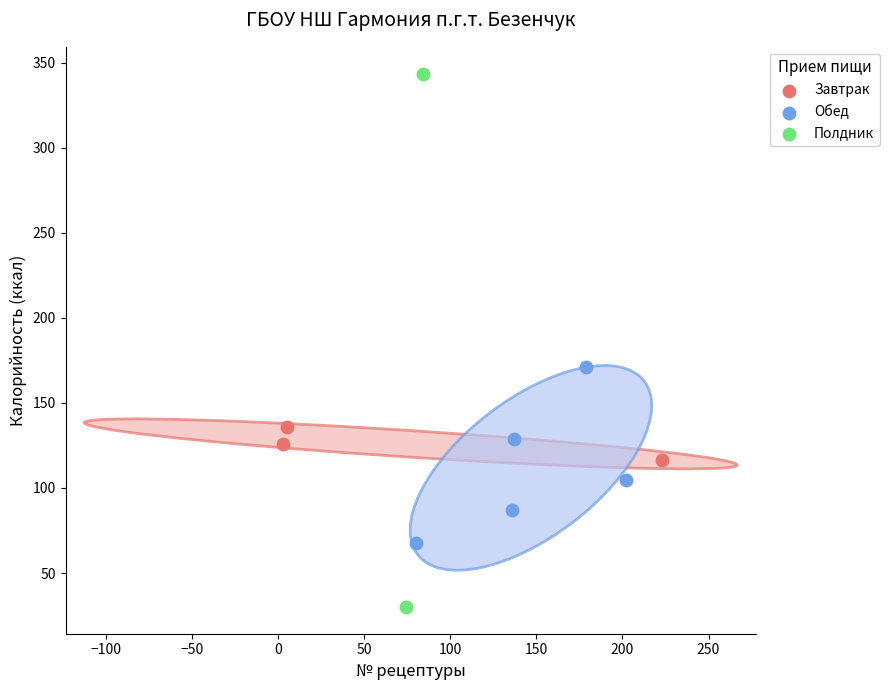

What are all the series names shown in the legend?

Завтрак, Обед, Полдник